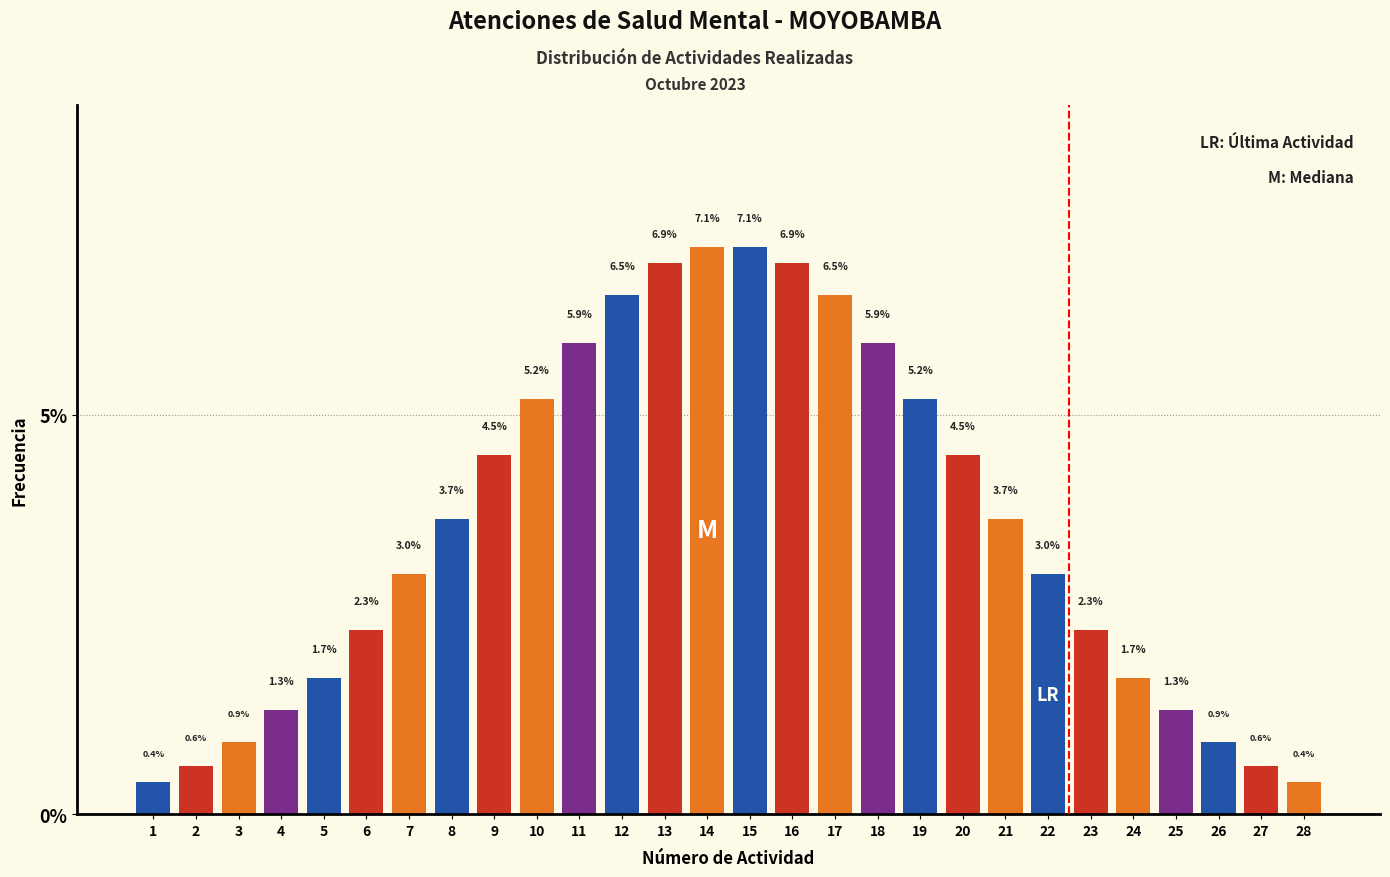

Reading left to right, list every bar in this chart as the range it spans on the x-axis followed by its height.

0.5 to 1.5: 0.4
1.5 to 2.5: 0.6
2.5 to 3.5: 0.9
3.5 to 4.5: 1.3
4.5 to 5.5: 1.7
5.5 to 6.5: 2.3
6.5 to 7.5: 3.0
7.5 to 8.5: 3.7
8.5 to 9.5: 4.5
9.5 to 10.5: 5.2
10.5 to 11.5: 5.9
11.5 to 12.5: 6.5
12.5 to 13.5: 6.9
13.5 to 14.5: 7.1
14.5 to 15.5: 7.1
15.5 to 16.5: 6.9
16.5 to 17.5: 6.5
17.5 to 18.5: 5.9
18.5 to 19.5: 5.2
19.5 to 20.5: 4.5
20.5 to 21.5: 3.7
21.5 to 22.5: 3.0
22.5 to 23.5: 2.3
23.5 to 24.5: 1.7
24.5 to 25.5: 1.3
25.5 to 26.5: 0.9
26.5 to 27.5: 0.6
27.5 to 28.5: 0.4